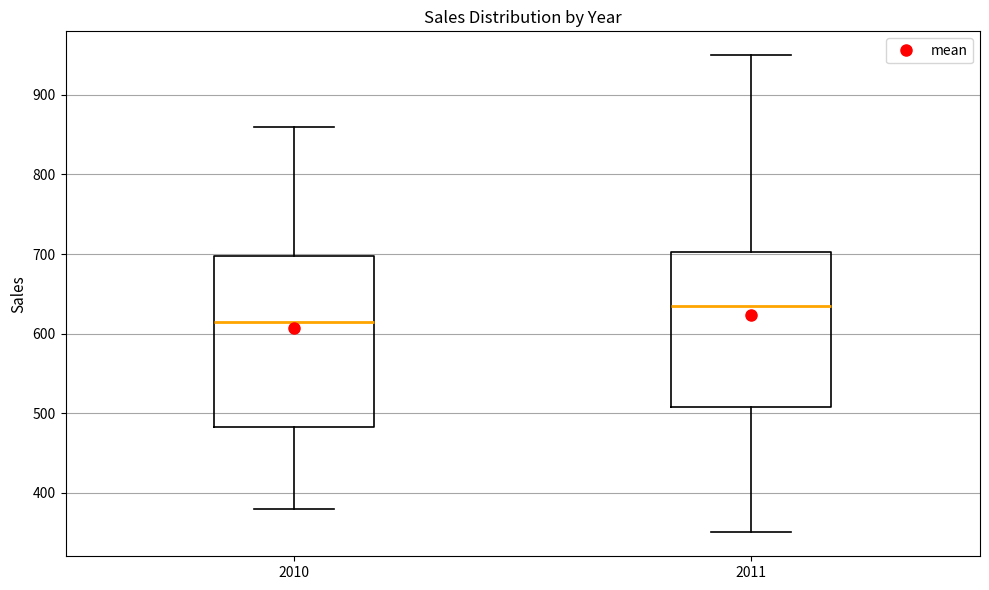

Which box is the tallest, from its lower edge to its upper edge?

2010